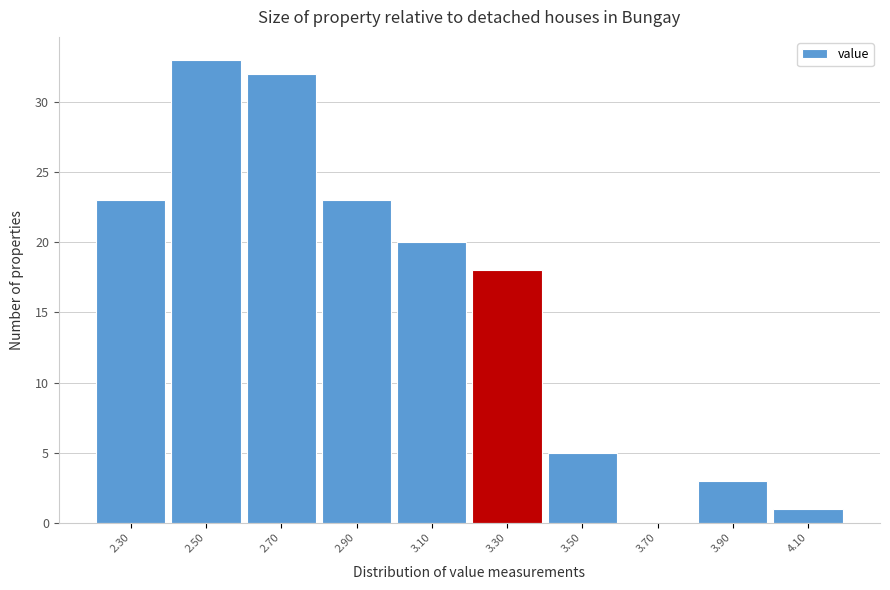

Reading left to right, extract all data points from this chart.

2.30=23	2.50=33	2.70=32	2.90=23	3.10=20	3.30=18	3.50=5	3.70=0	3.90=3	4.10=1